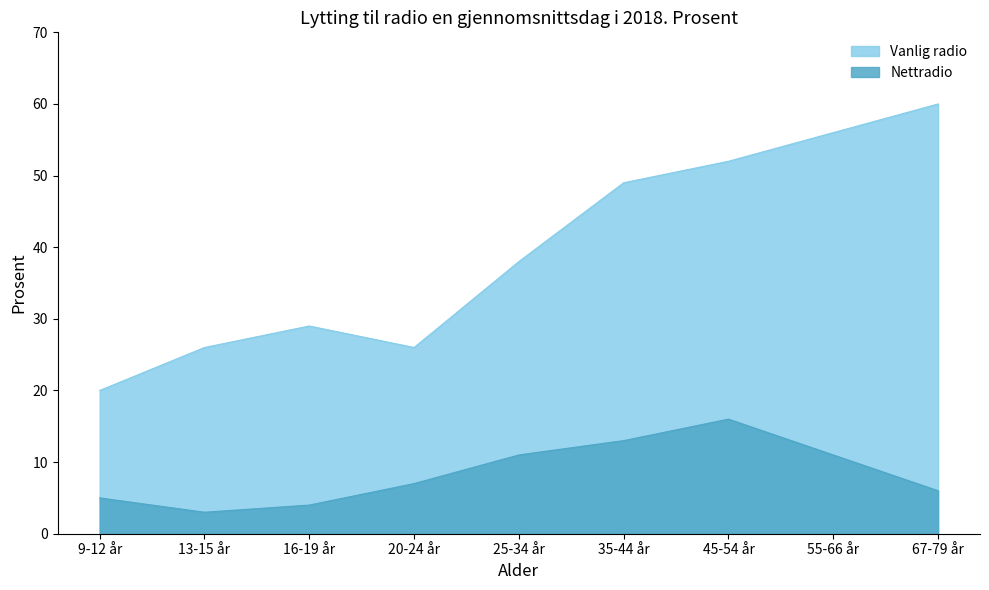

What are all the series names shown in the legend?

Vanlig radio, Nettradio